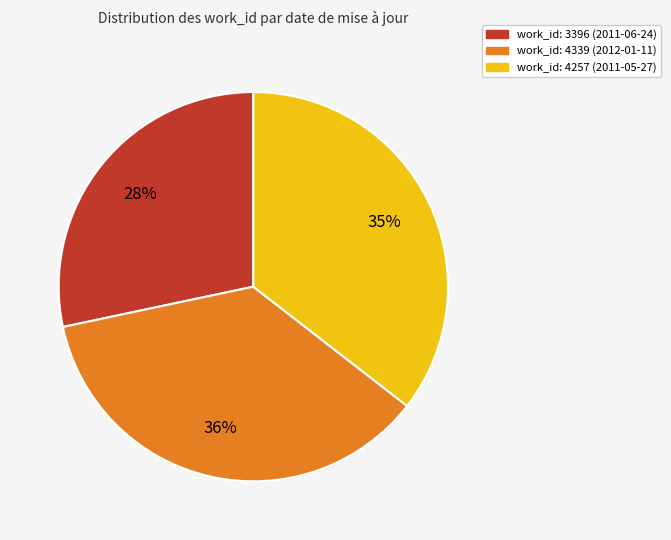

To the nearest percent, what is the average slice percentage?

33%